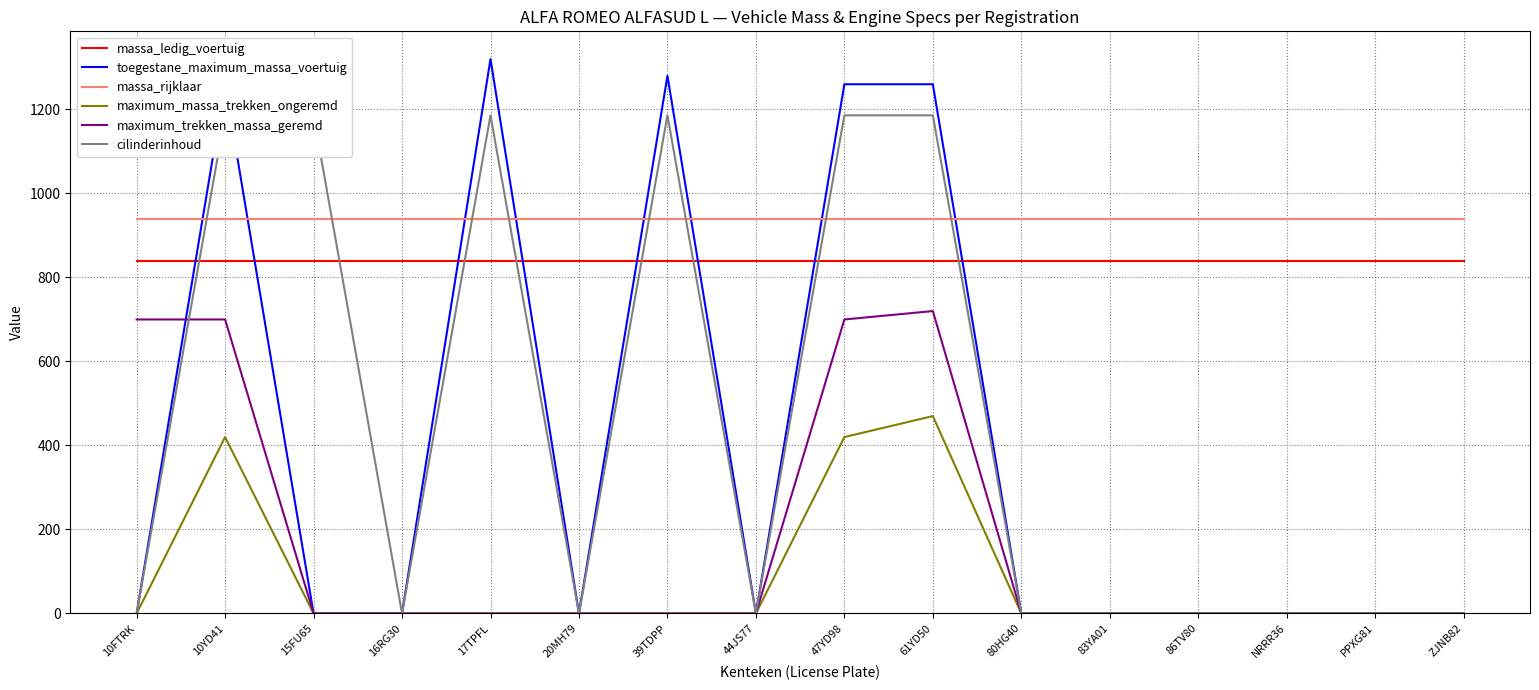

At which category does the chart reach its minimum across all series?

10FTRK